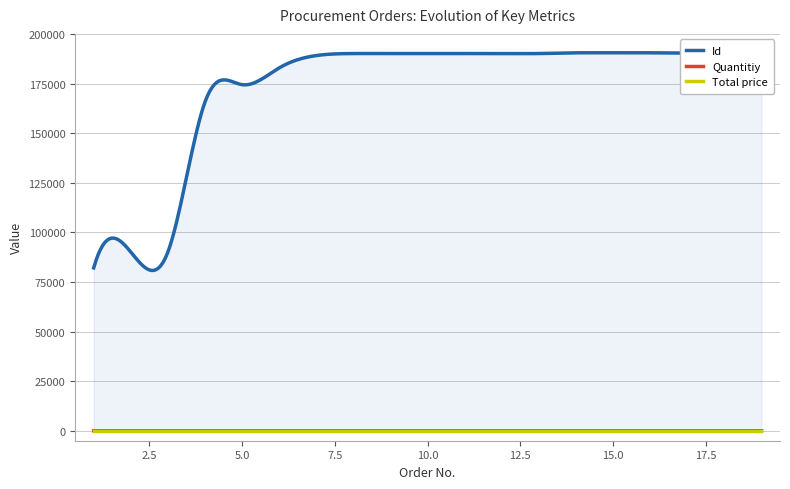

Which category has the highest value in the Total price series?

1